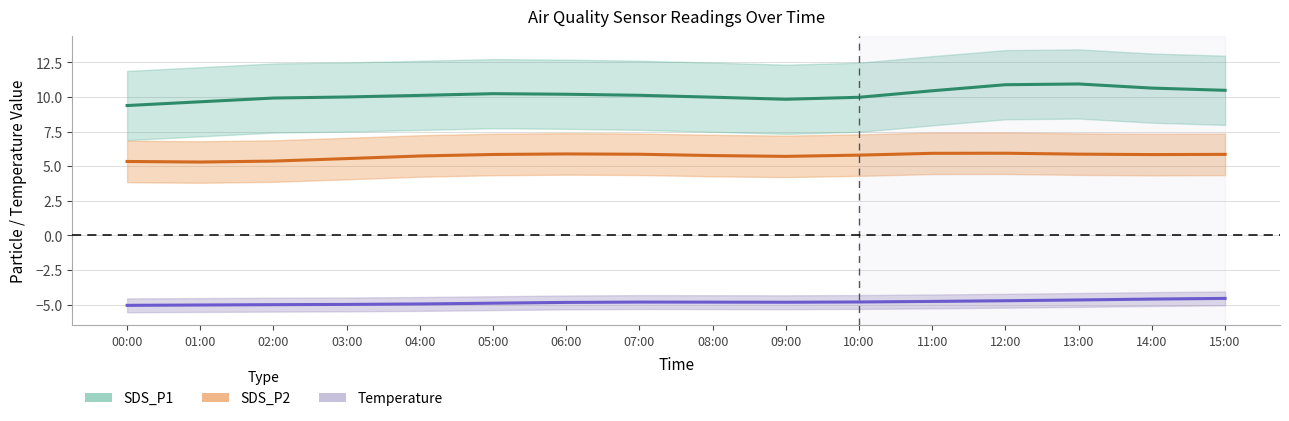

How many distinct data groups are displayed?

3